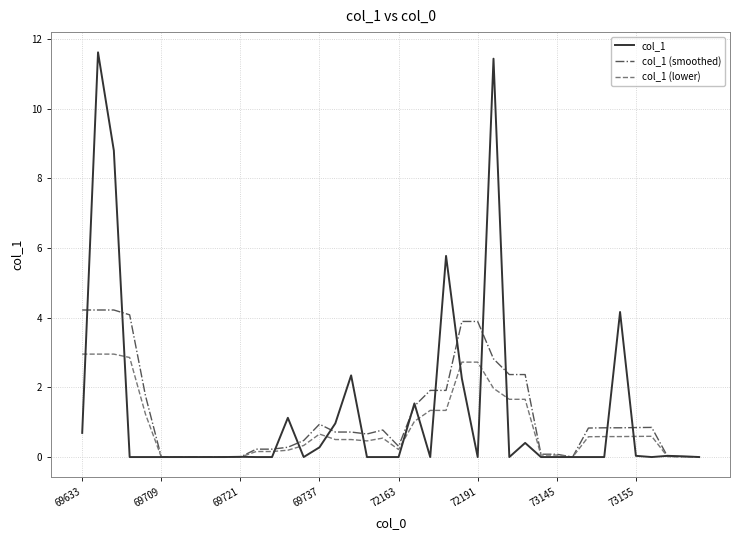

What is the average value of the col_1 (lower) series?

0.9